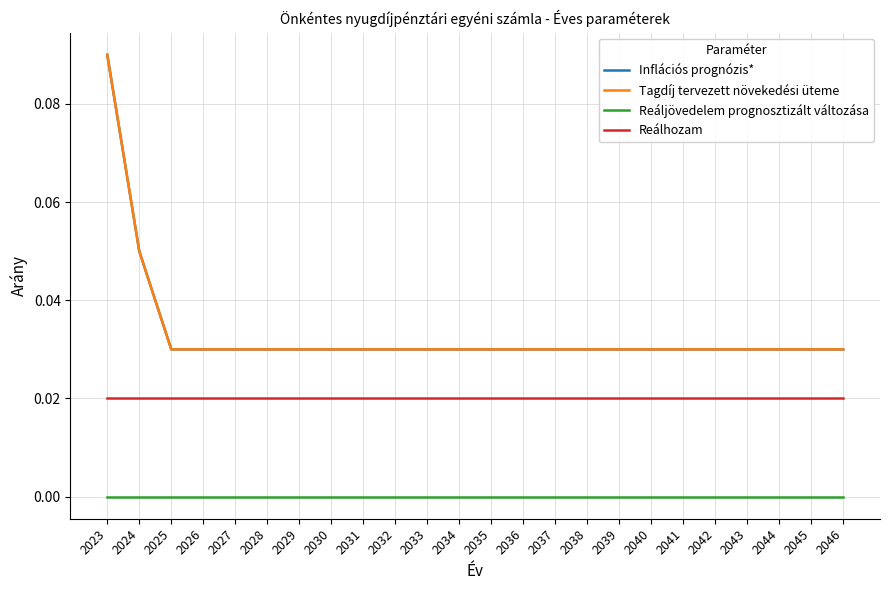

Which series has the widest spread of values?

Inflációs prognózis*